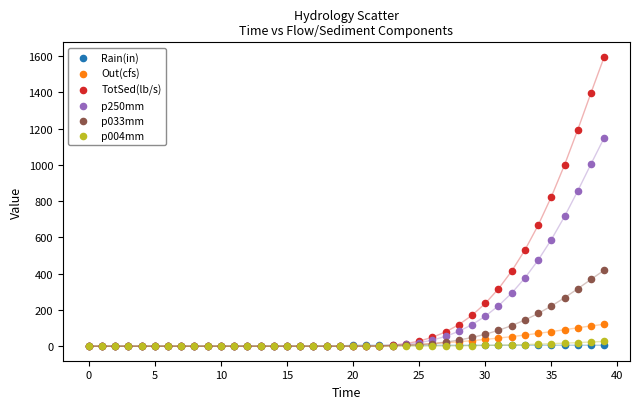

Which series has the widest spread of Y values?

TotSed(lb/s)